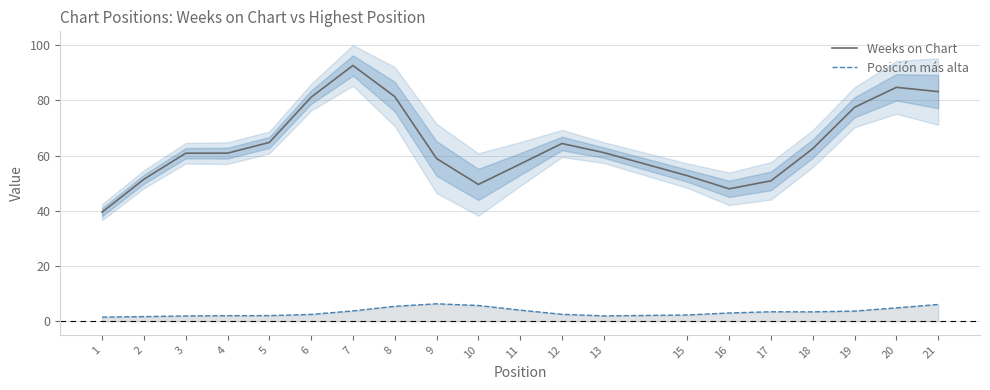

What is the difference between the highest and lowest values at 21?

77.2